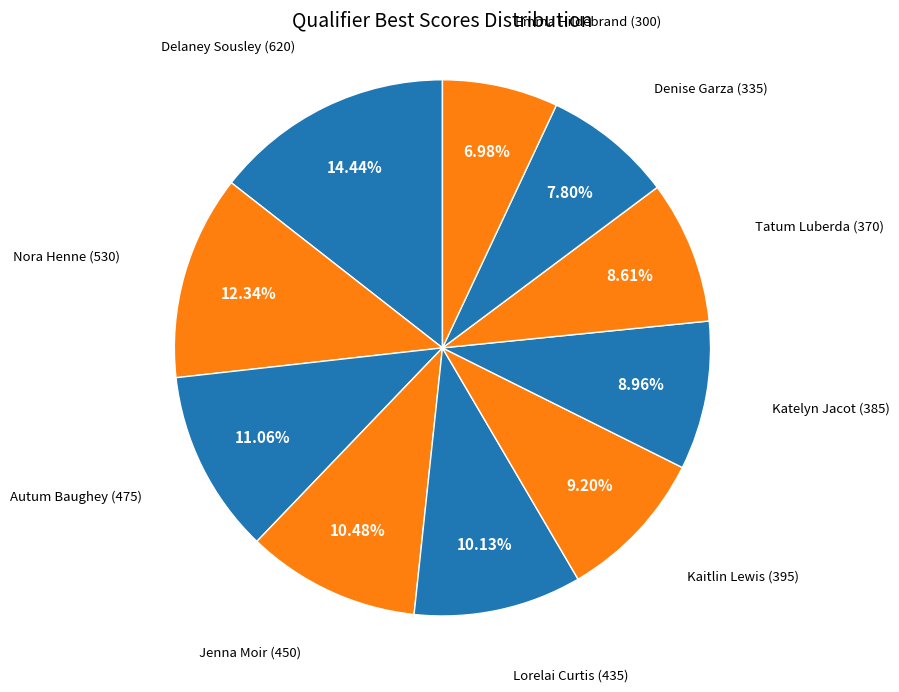

What percentage is the Nora Henne slice, to the nearest percent?

12%